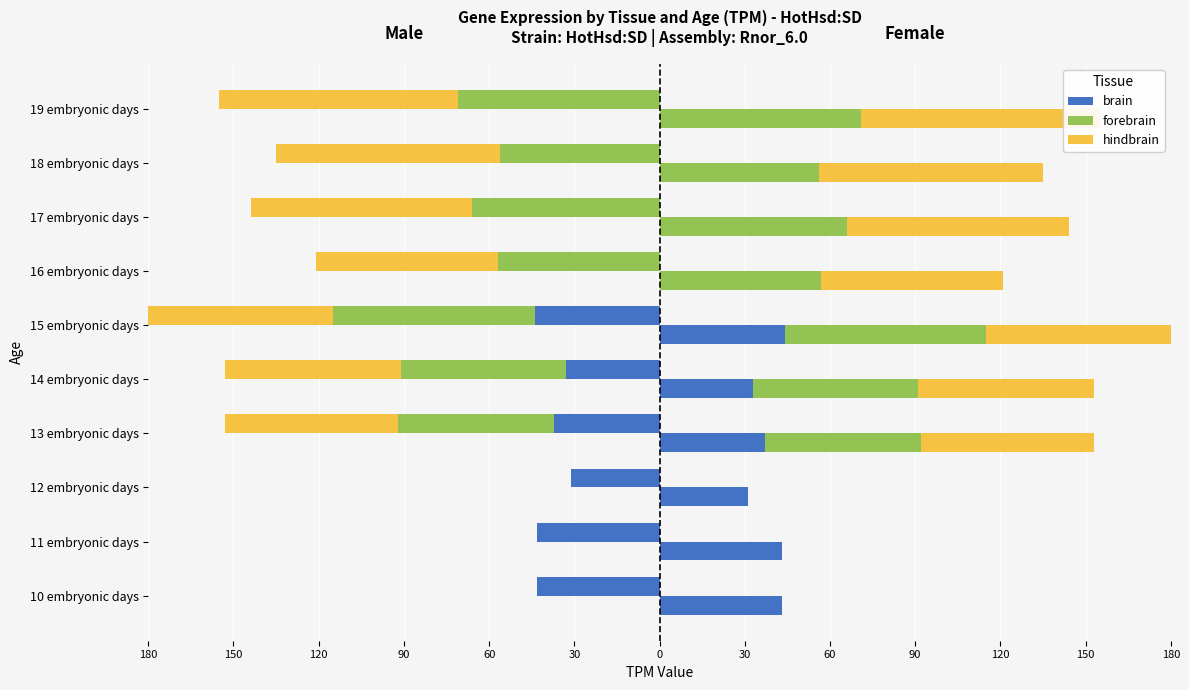

What is the minimum value shown in the chart?

-84